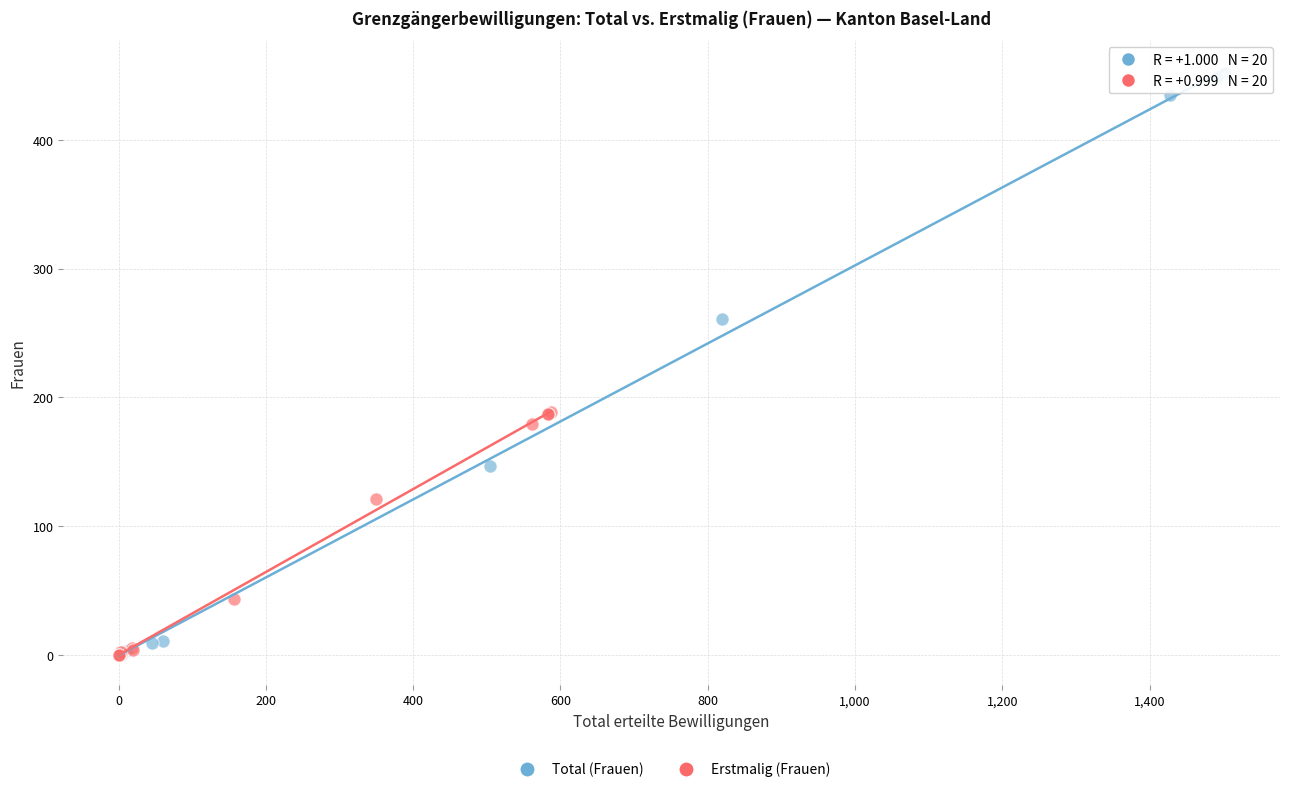

Which series has the widest spread of Y values?

Total (Frauen)